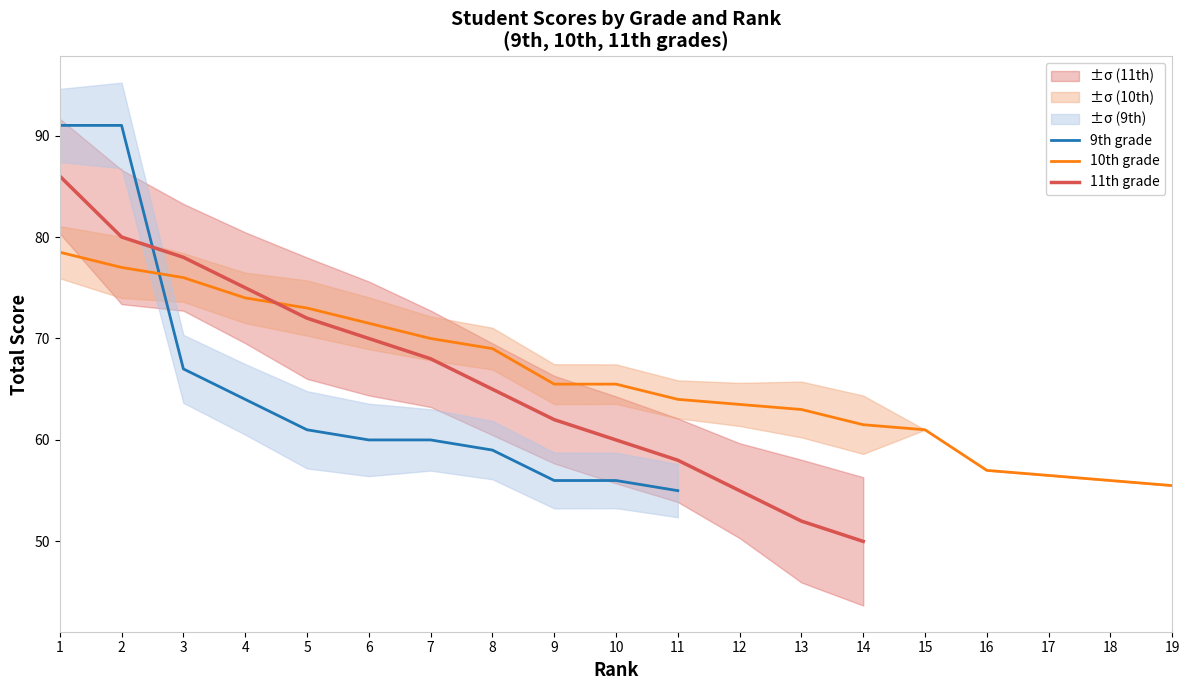

After their last crossing, which series has the higher values: 9th grade or 10th grade?

10th grade